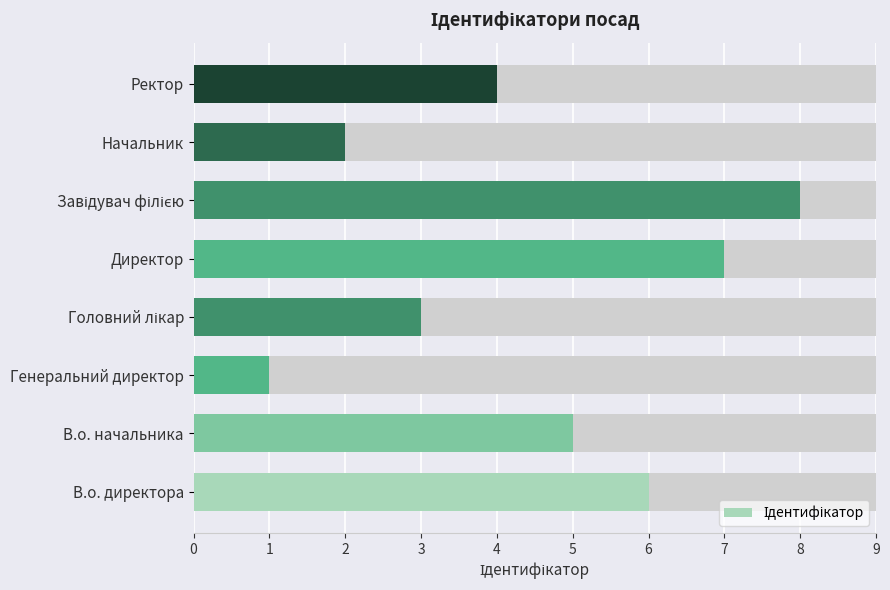

What is the greatest value displayed?

8